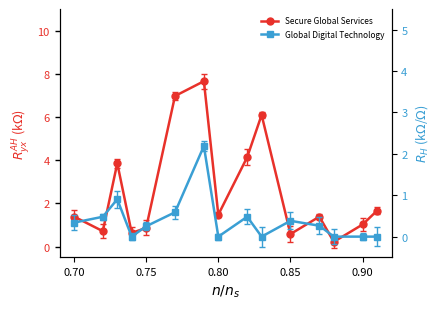

How many values in the Secure Global Services series are below 1?

5